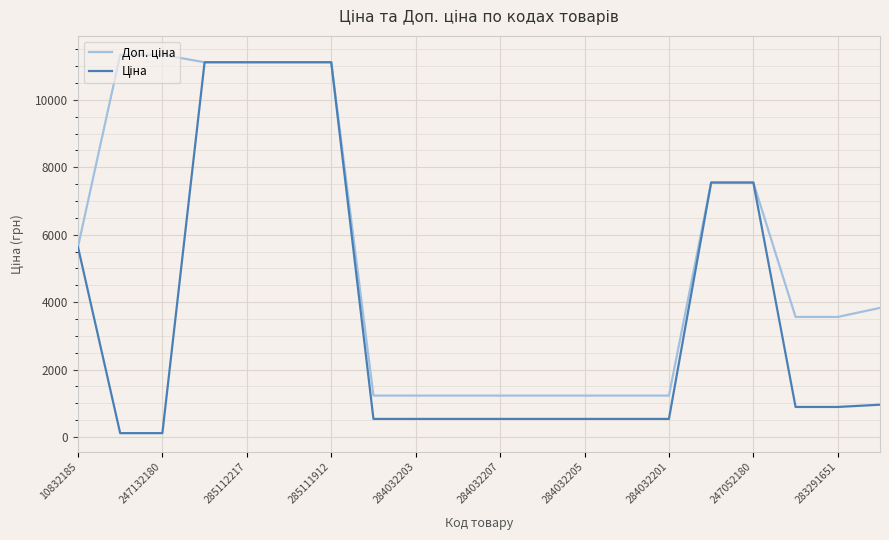

True or false: Ціна and Доп. ціна intersect in this chart.

False